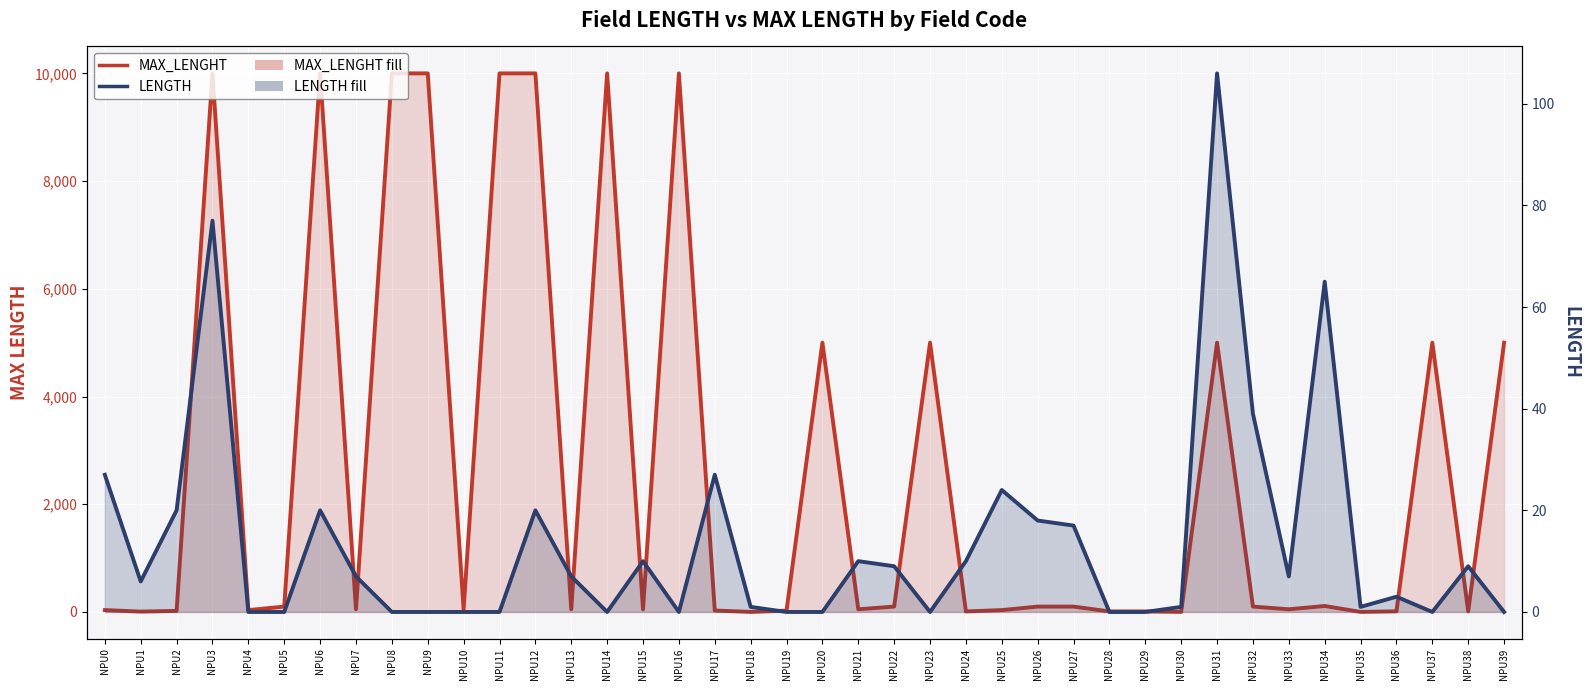

Rank the categories by MAX_LENGHT value from highest to lowest.

NPU3, NPU6, NPU8, NPU9, NPU11, NPU12, NPU14, NPU16, NPU20, NPU23, NPU31, NPU37, NPU39, NPU34, NPU5, NPU22, NPU26, NPU27, NPU32, NPU7, NPU10, NPU13, NPU15, NPU21, NPU33, NPU0, NPU4, NPU25, NPU17, NPU19, NPU2, NPU36, NPU38, NPU24, NPU28, NPU29, NPU1, NPU18, NPU30, NPU35